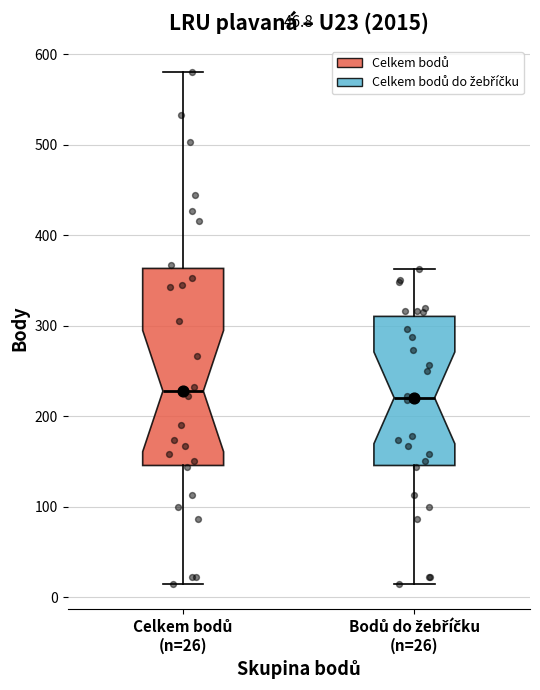

Comparing the boxes themselves (not the whiskers), which one is the tallest?

Celkem bodů (n=26)